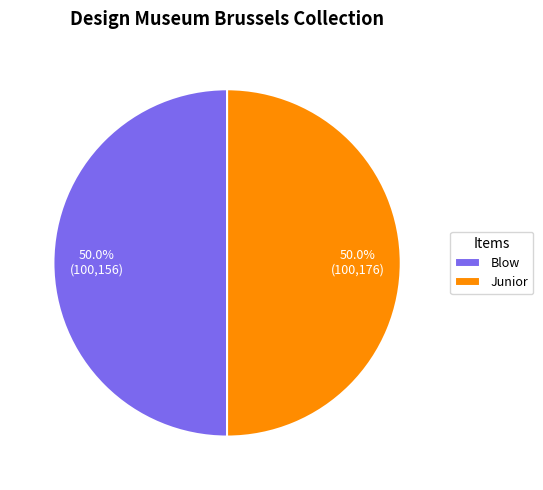

The Junior slice represents 50% of the pie. True or false?

True